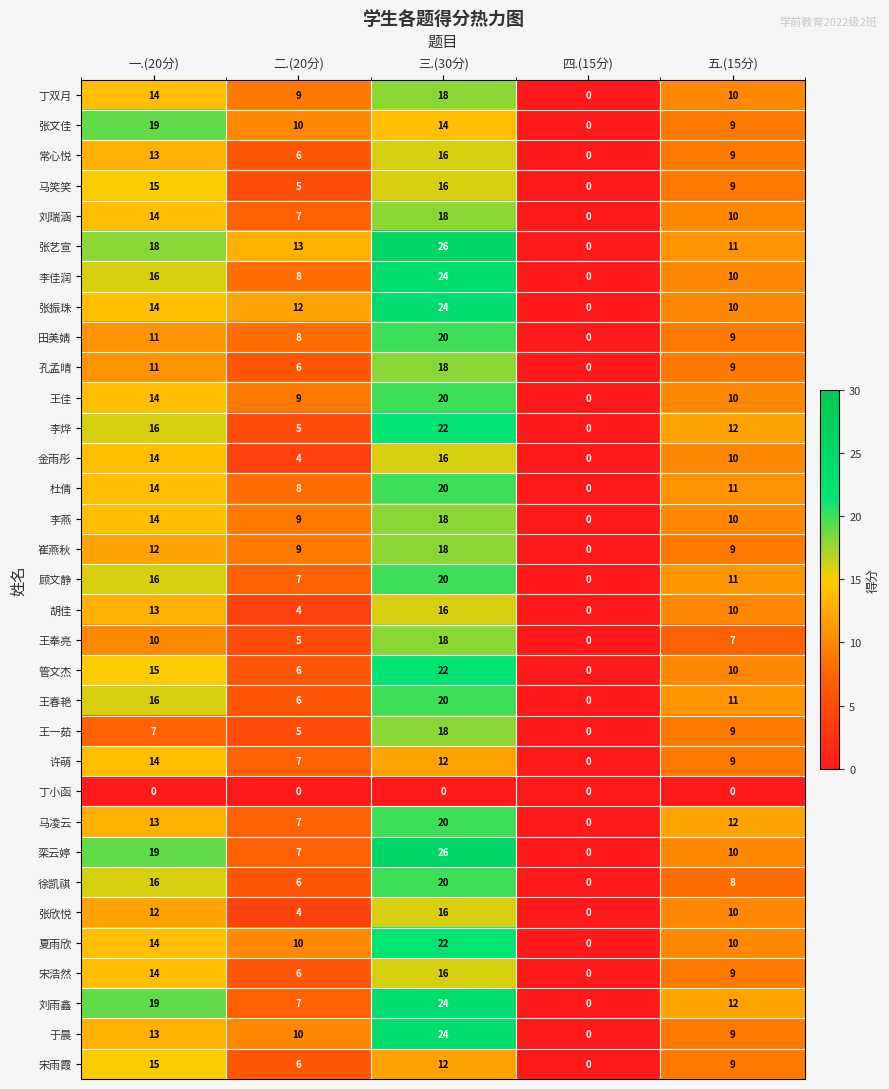

True or false: 王佳 has a value of 9 at 二.(20分).

True